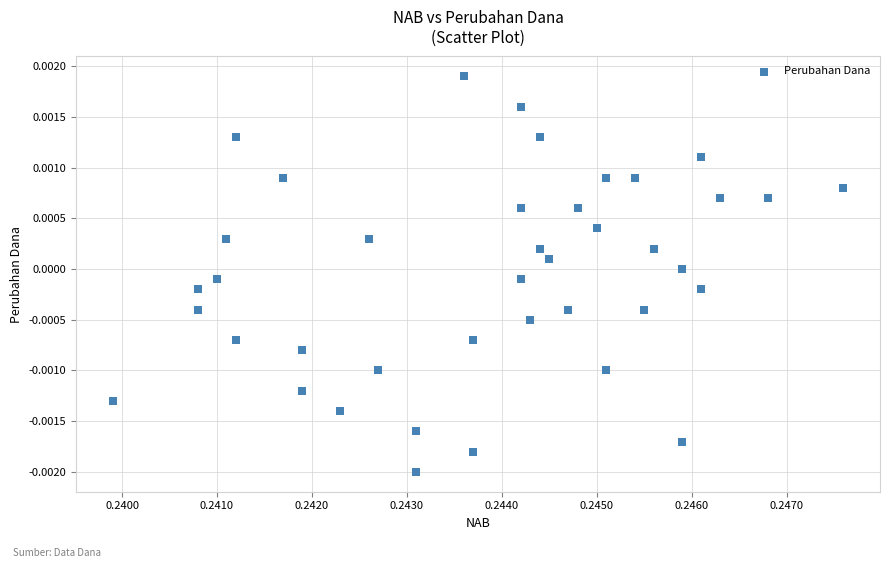

Count the number of points in this scatter plot.

40